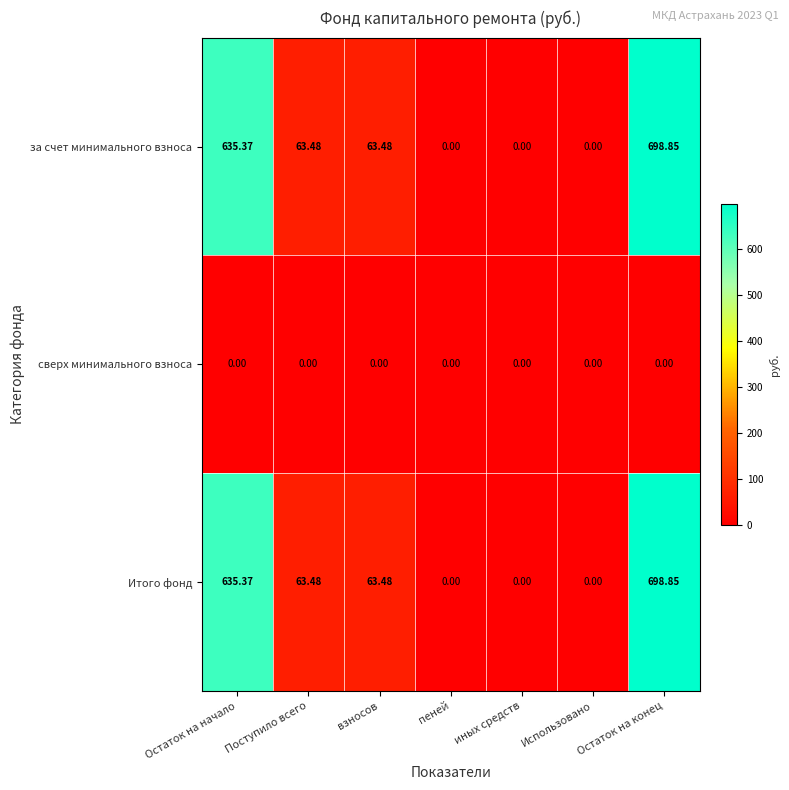

How many data points does each series have?

7